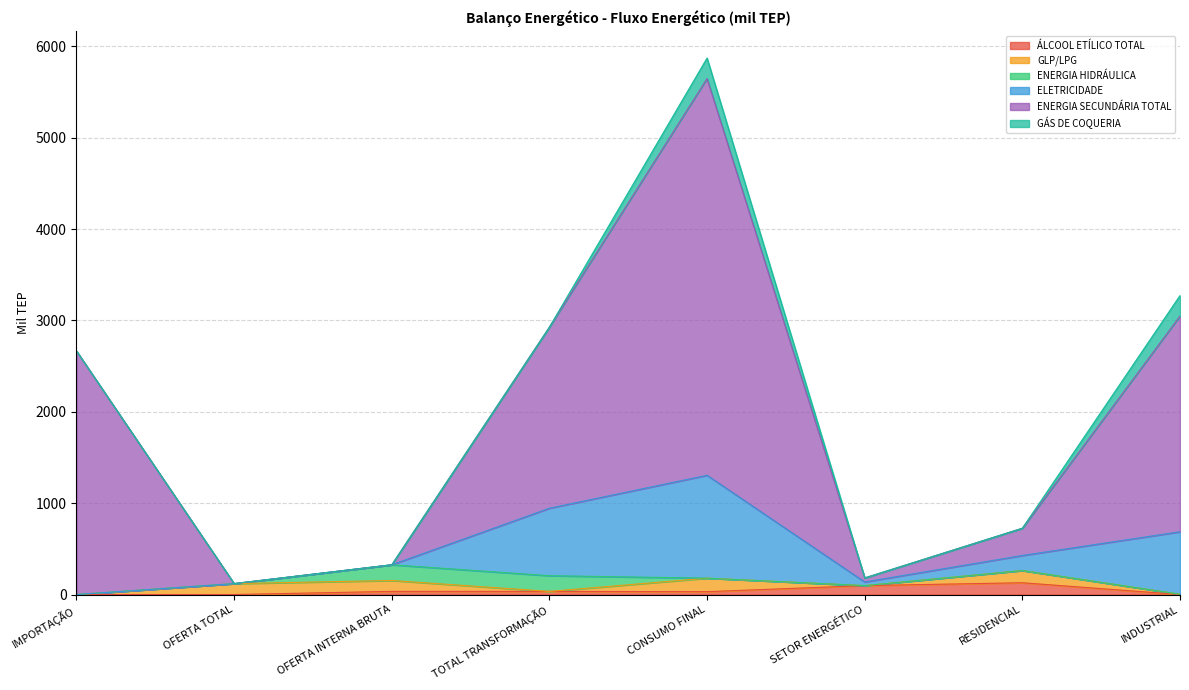

The GLP/LPG series shows 148.0 at CONSUMO FINAL. True or false?

True